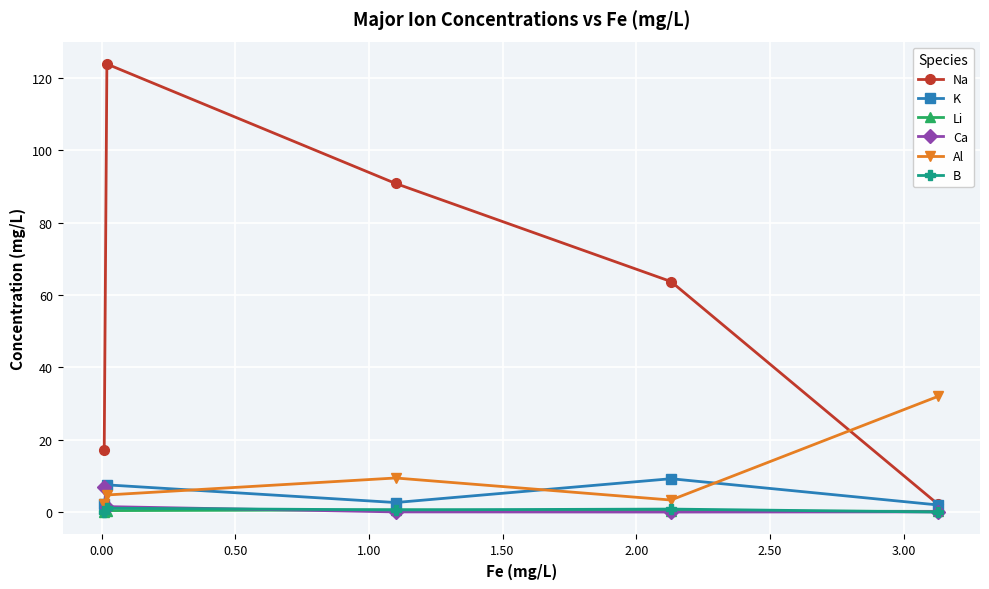

What is the highest value of the Na series?

123.8